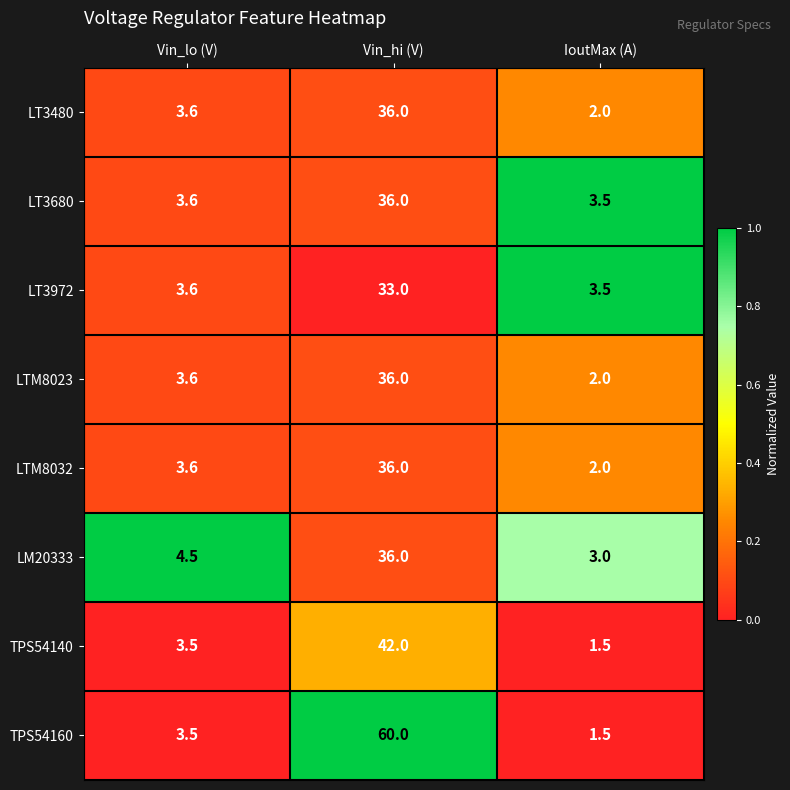

Which series has the widest spread of values?

TPS54160